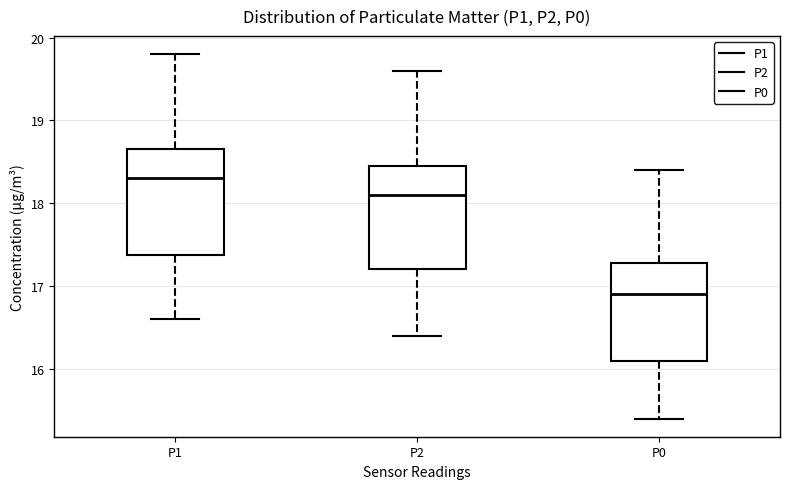

Which box's median line is the highest?

P1